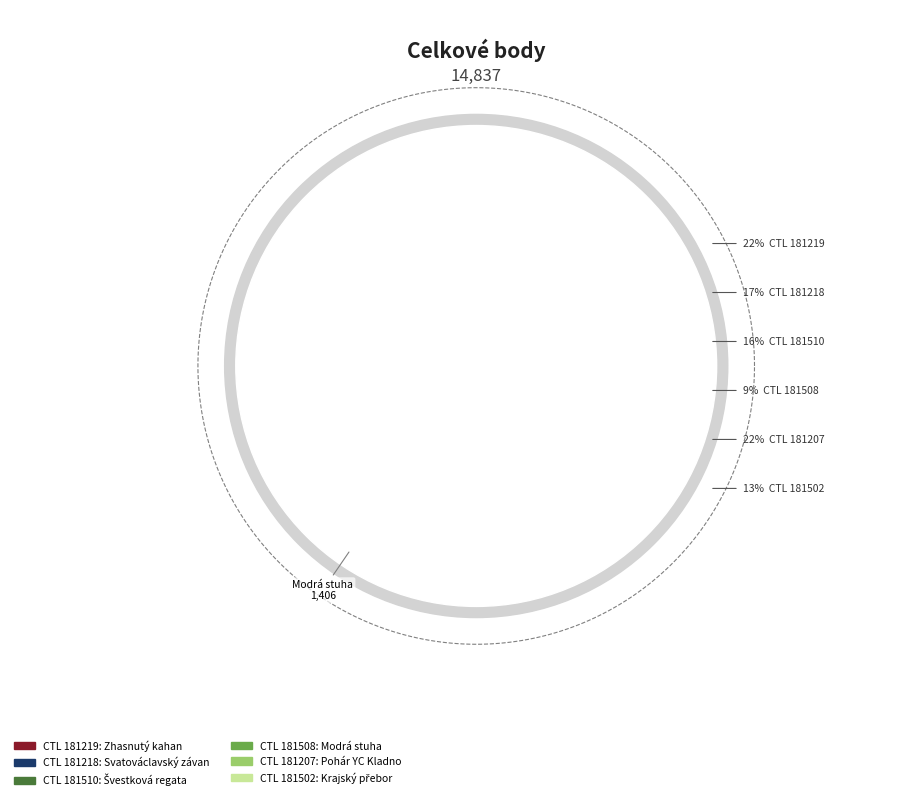

Is it true that Krajský přebor is 1% of the pie?

False